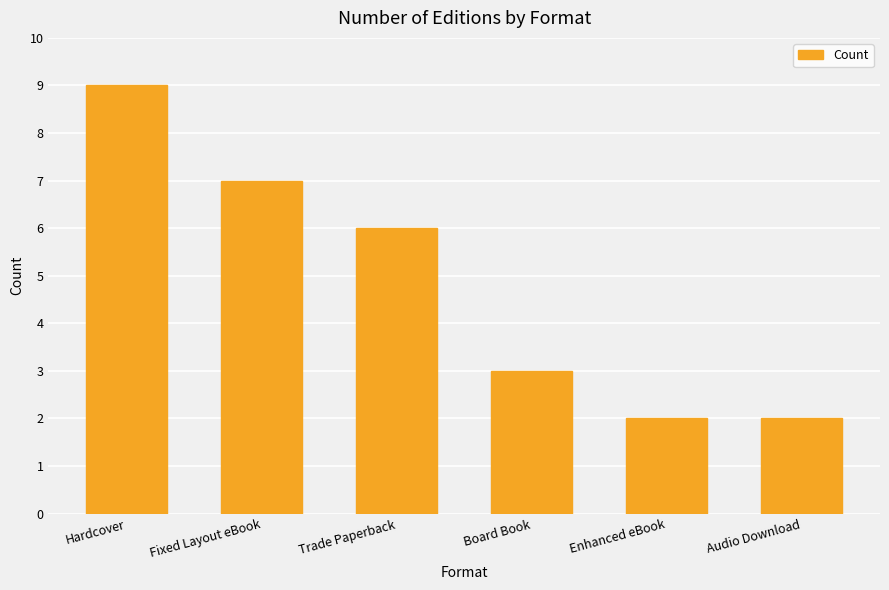

Reading left to right, extract all data points from this chart.

Hardcover=9	Fixed Layout eBook=7	Trade Paperback=6	Board Book=3	Enhanced eBook=2	Audio Download=2